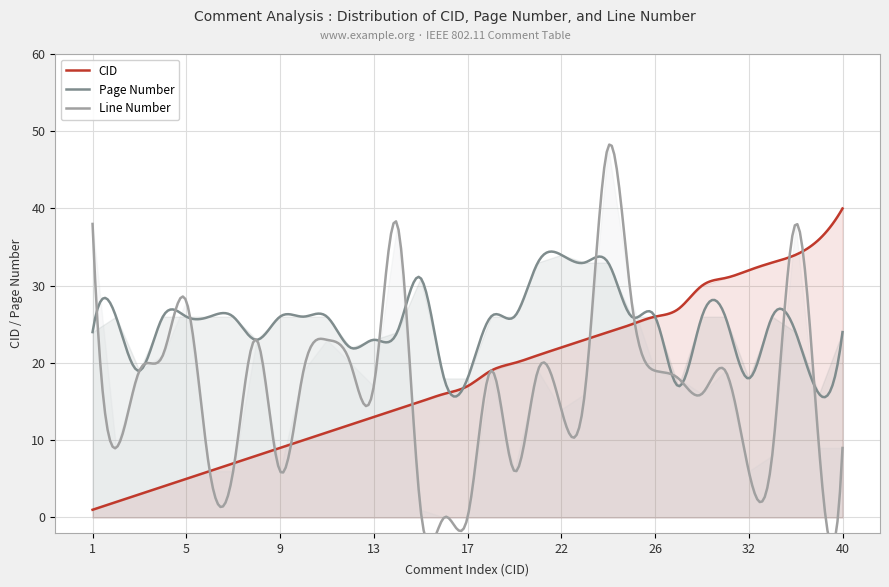

In Line Number, how many points are higher than both neighbors (excluding endpoints)?

9